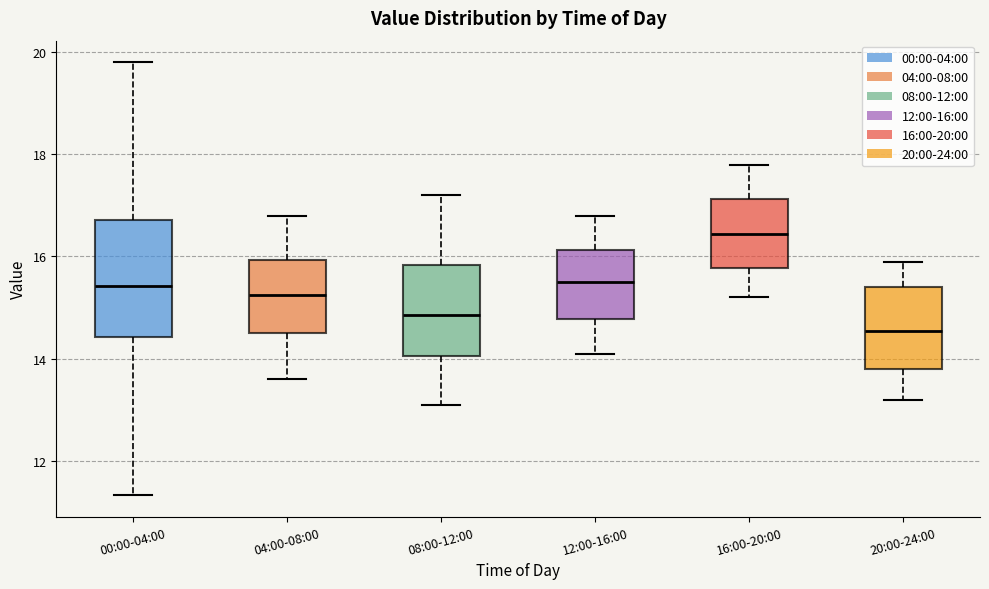

Where is the lower edge of the box for 00:00-04:00 on the y-axis? The values are not printed on the chart, so give them approximately, as read against the axis.

14.4